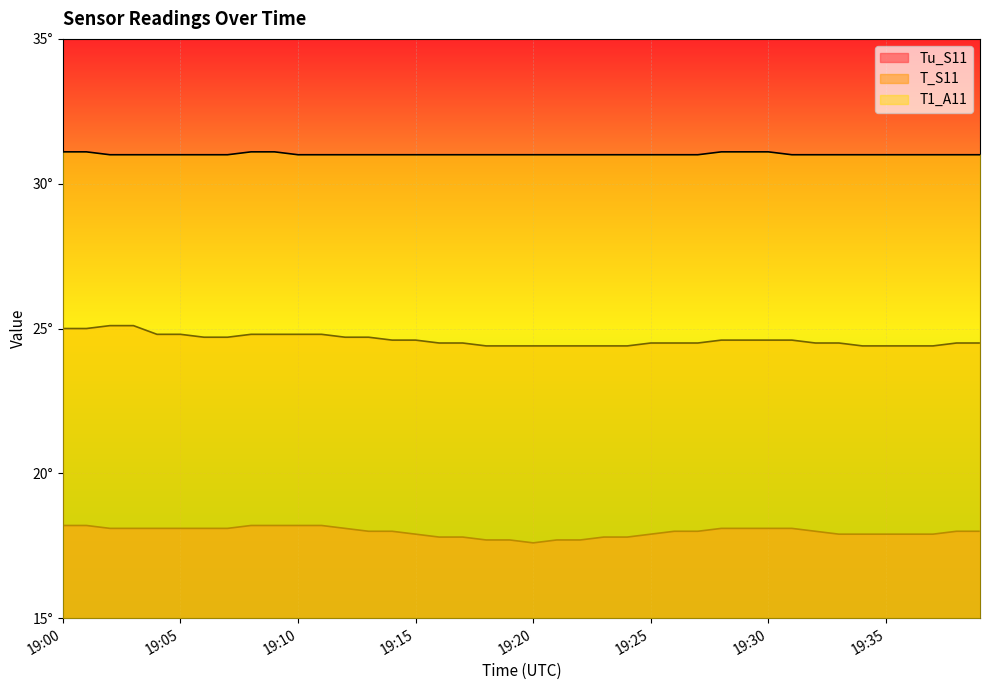

Read the T1_A11 value at 19:25.

31.0